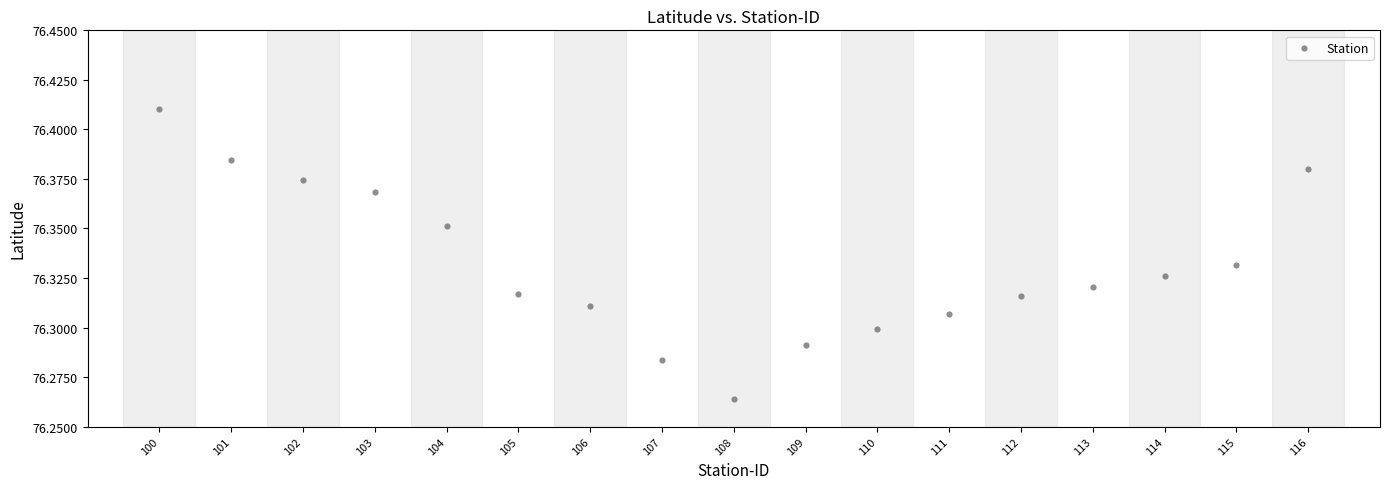

What is the range of X values (max minus min)?

16.0